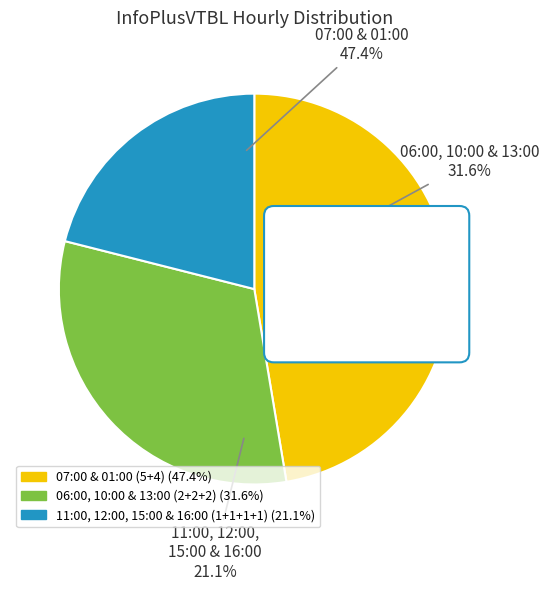

To the nearest percent, what percentage of the pie is 16:00?

5%